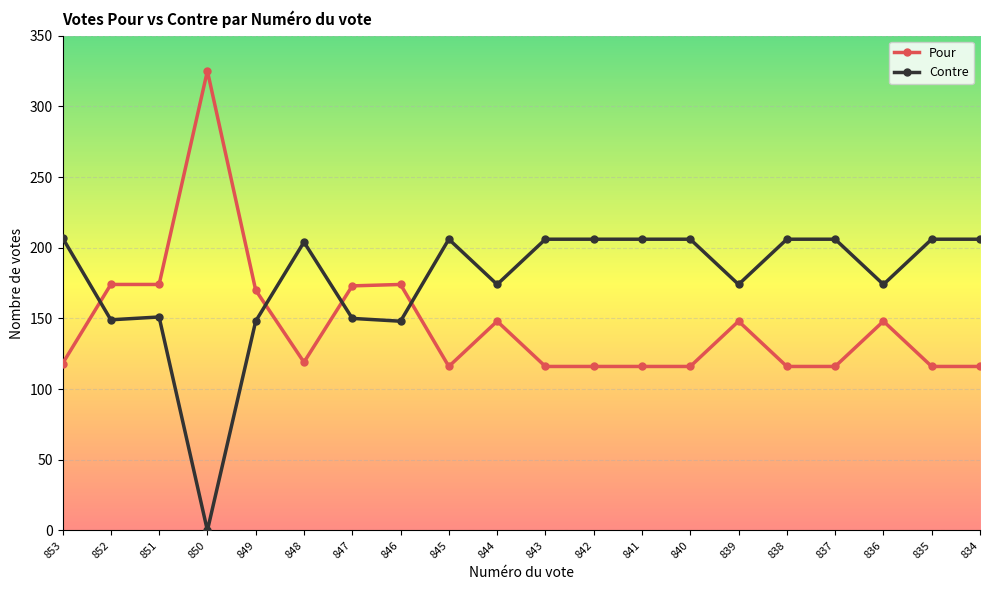

What is the greatest value displayed?

325